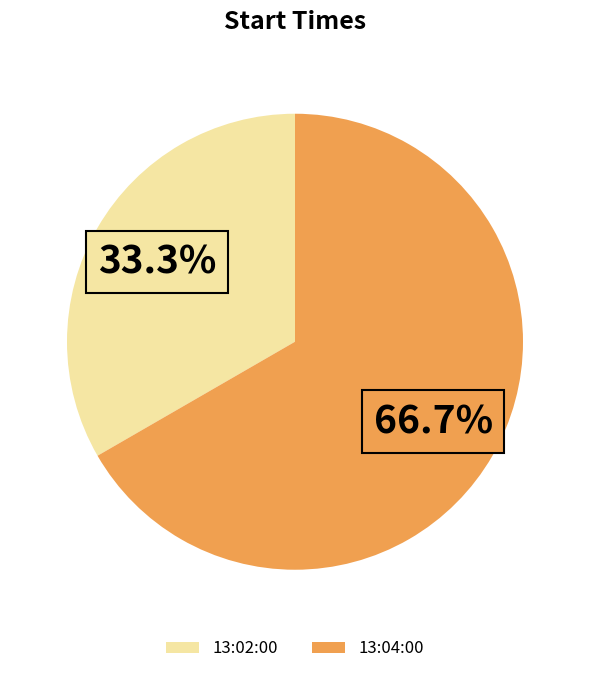

To the nearest percent, what is the combined percentage of 13:02:00 and 13:04:00?

100%